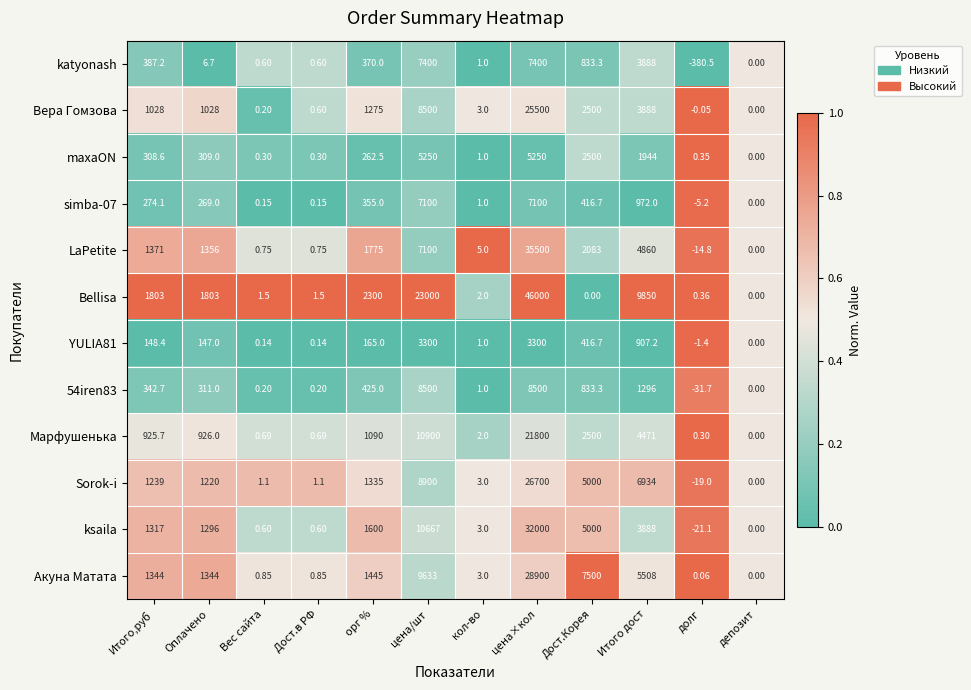

Which category has the highest value across all series?

цена×кол